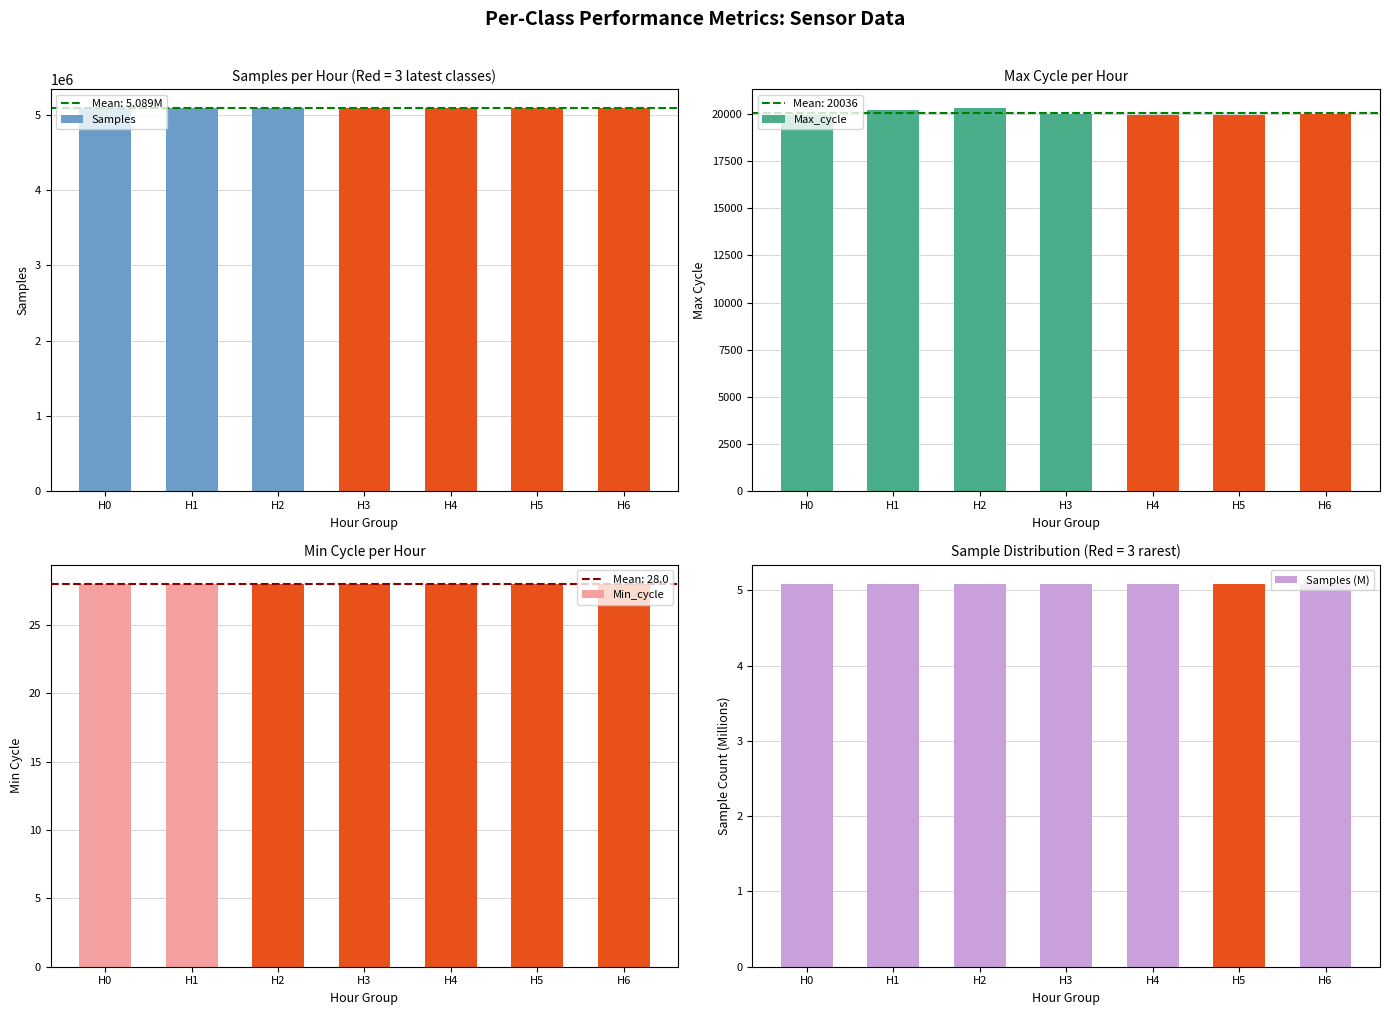

At how many categories does at least one series exceed 3373992?

7